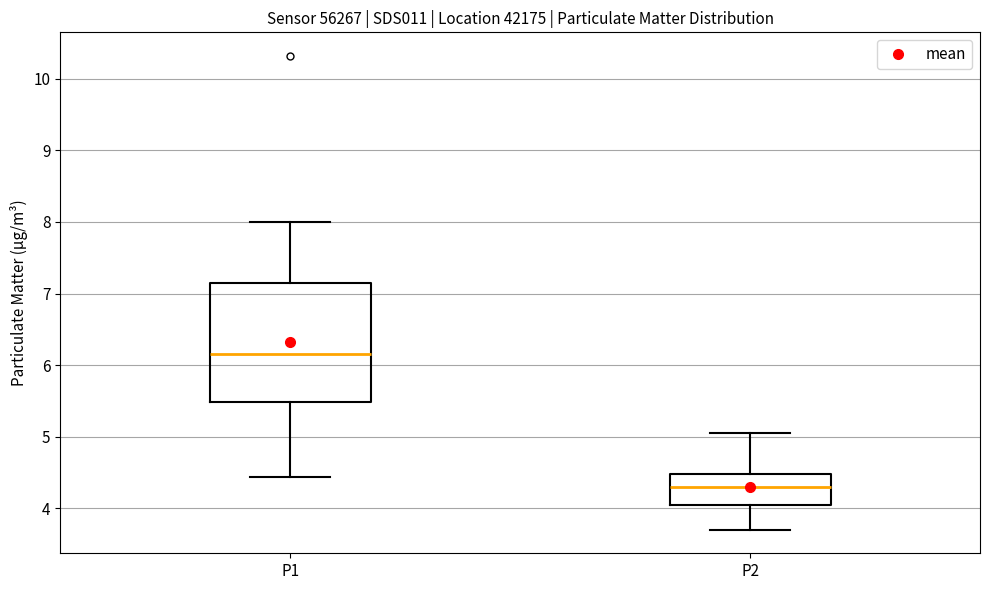

Which box has the lowest median line?

P2